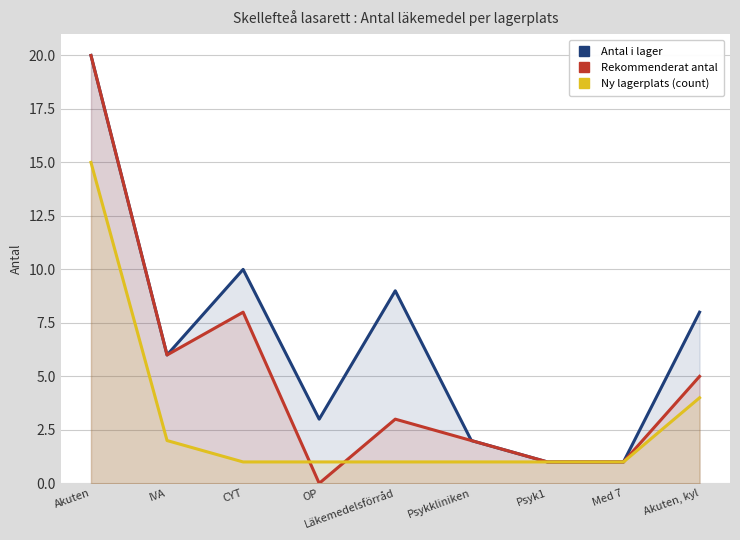

Count the number of data series in this chart.

3